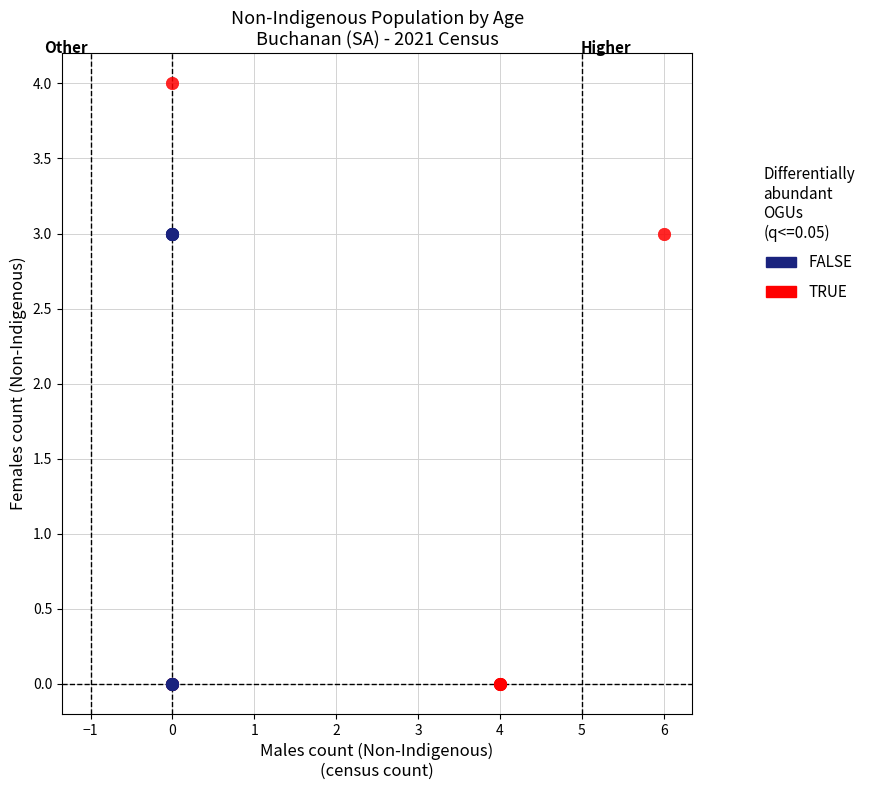

Which series reaches the maximum Y coordinate?

TRUE